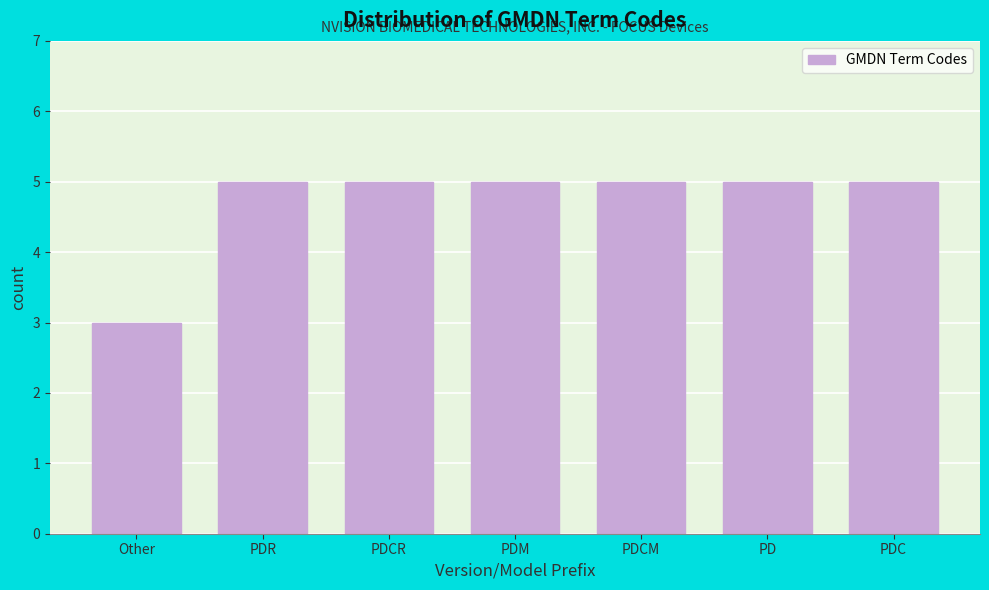

Reading left to right, list all the values displayed in this chart.

3	5	5	5	5	5	5